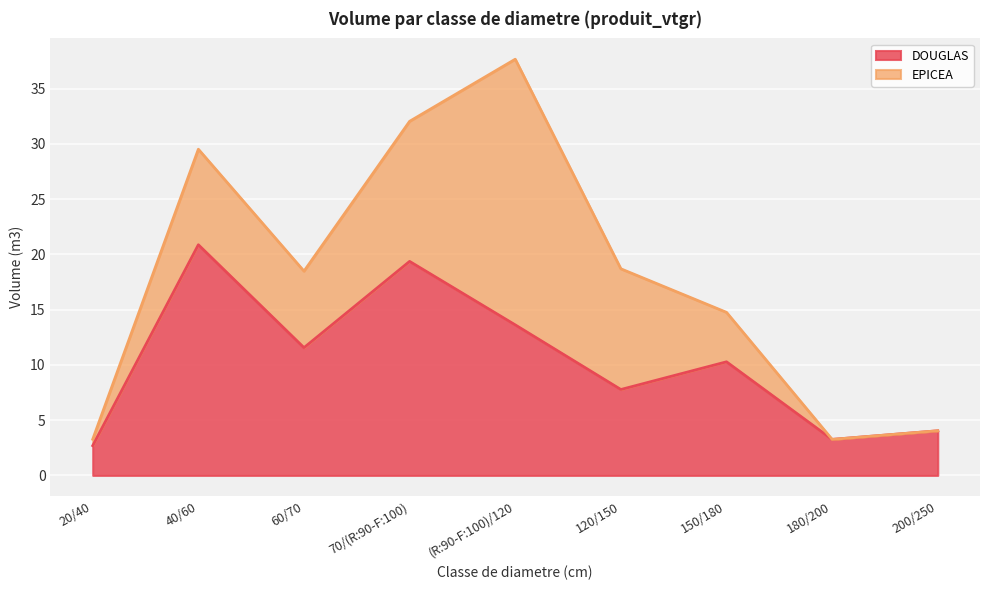

What is the change in value from 20/40 to 70/(R:90-F:100)?

+16.7